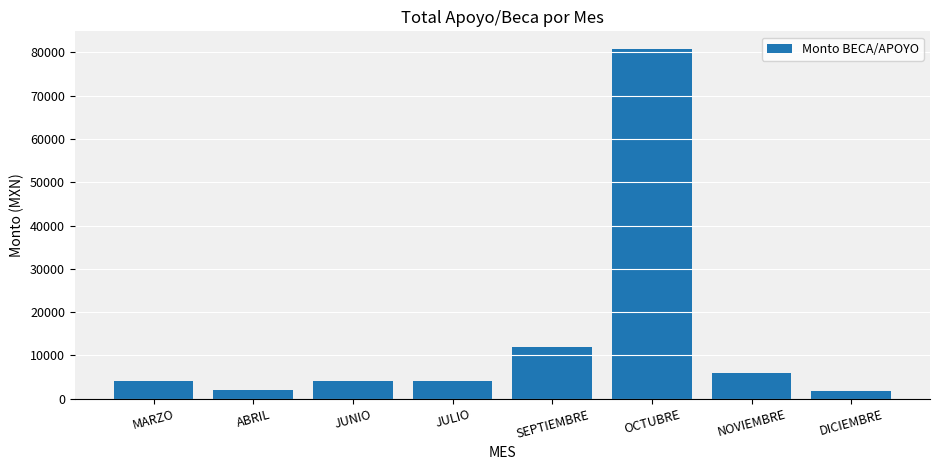

What is the greatest value displayed?

80783.0